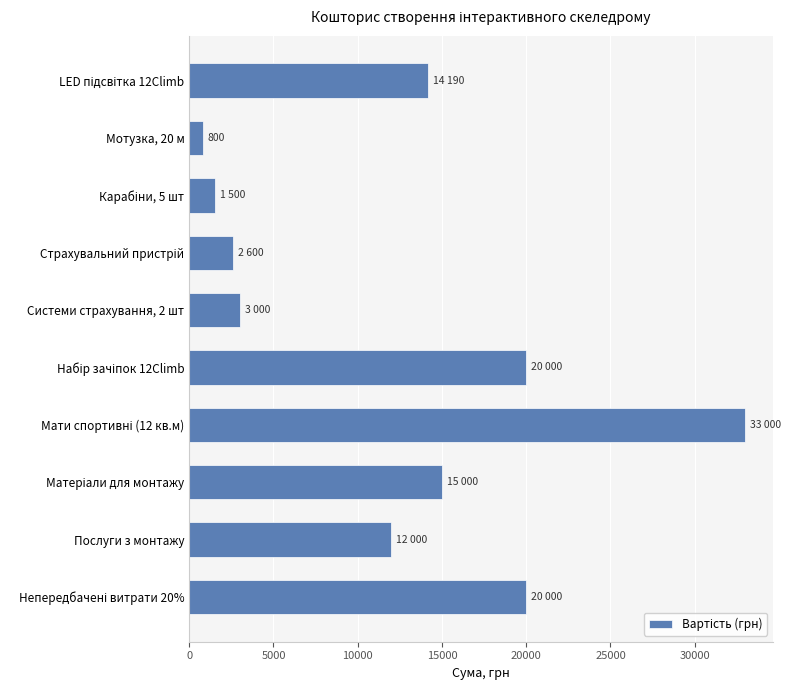

How many values are below 14190?

5